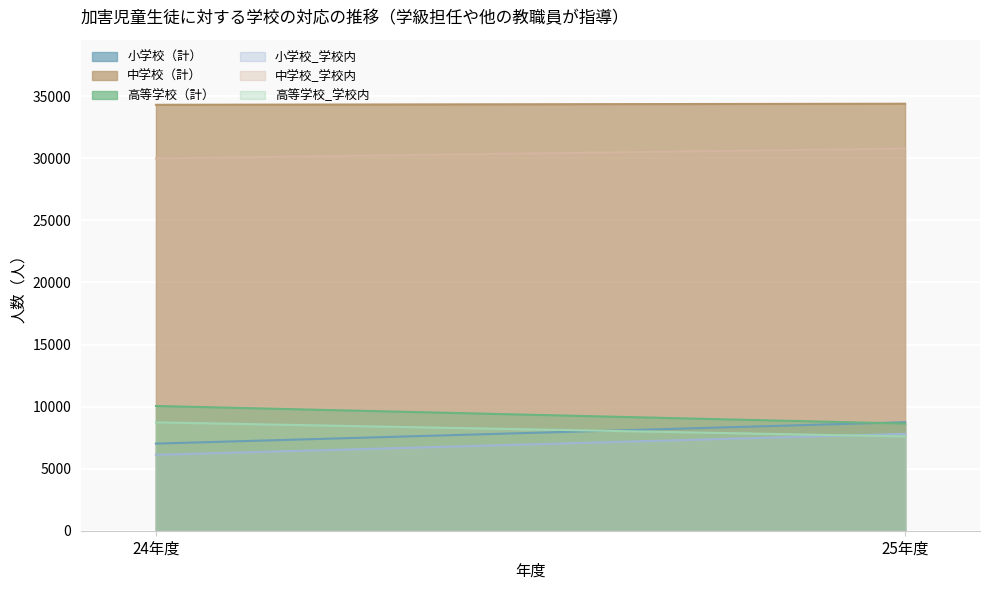

Which label corresponds to the smallest value in the chart?

24年度